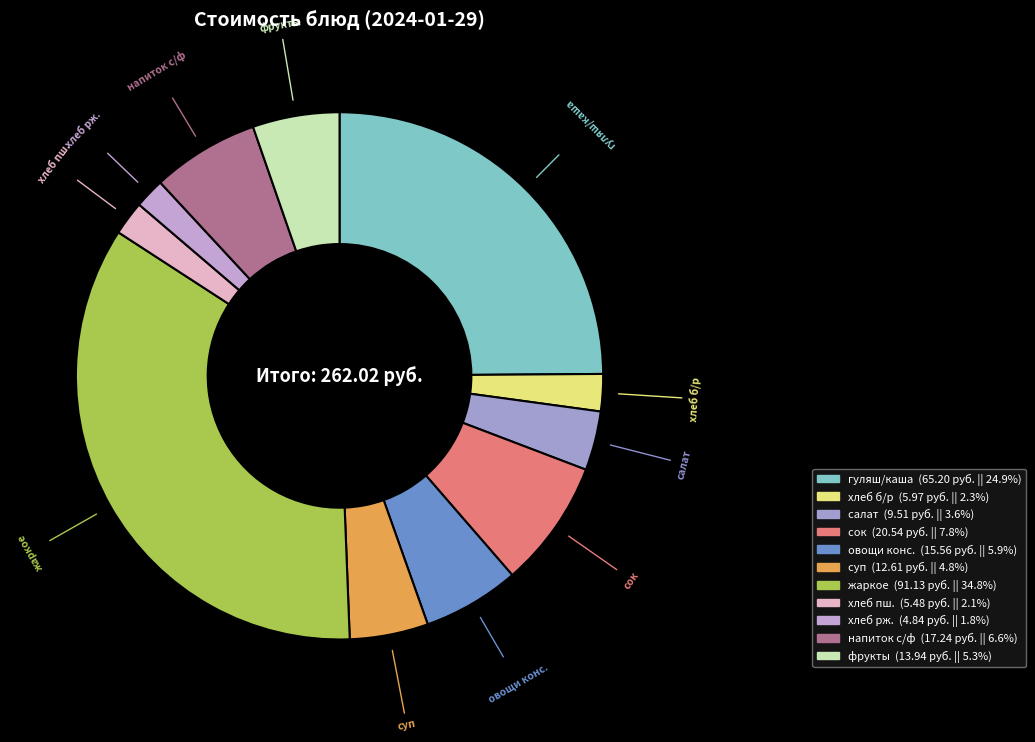

Is there any slice that represents more than half of the pie?

No